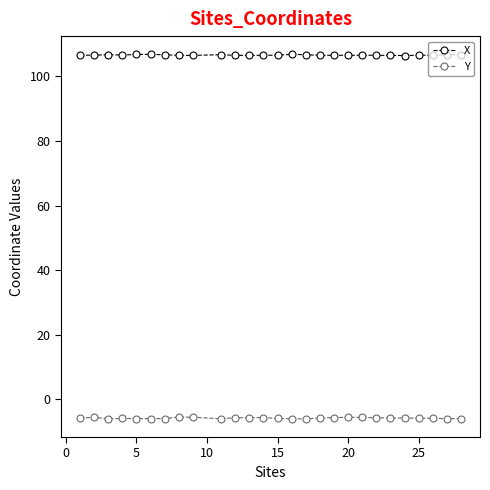

What is the sum of all Y values?

-156.9